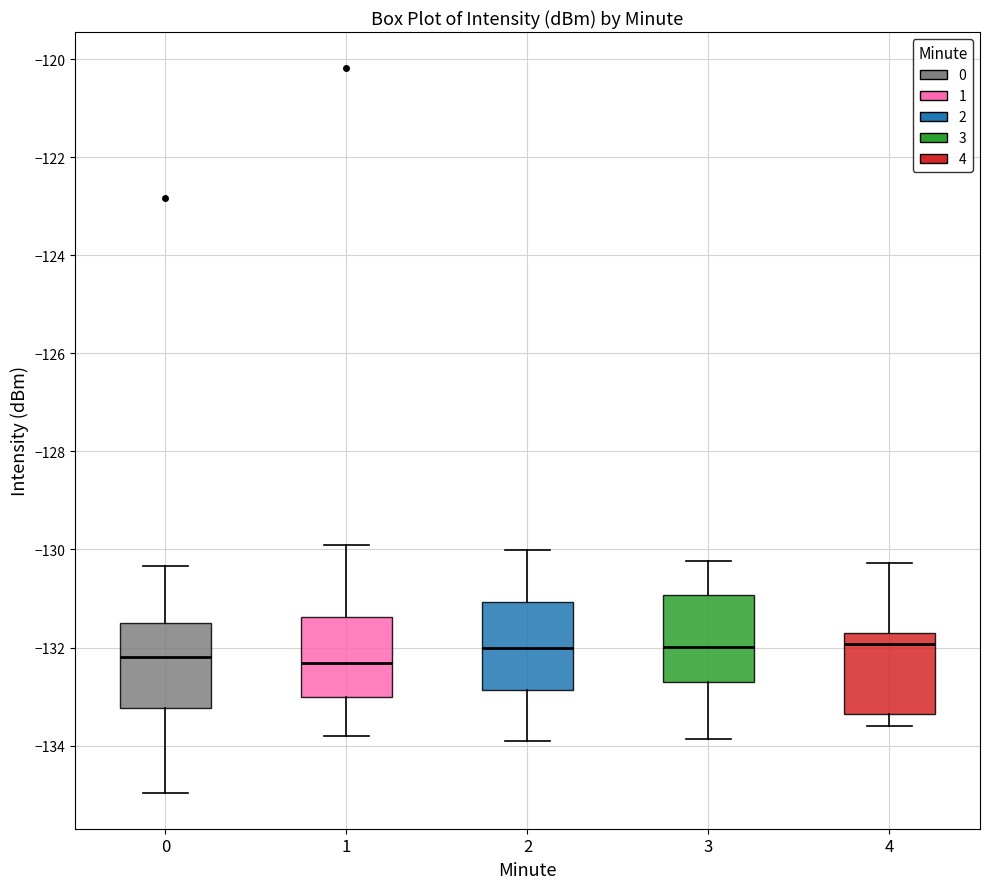

Reading left to right, read every box against the y-axis: the position of its median line, the range the box covers, and the ends of its whiskers. The values are not printed on the chart, so give them approximately, as read against the axis.

0: median -132.2, box -133.2 to -131.6, whiskers -135.0 to -130.4
1: median -132.4, box -133.0 to -131.4, whiskers -133.8 to -130.0
2: median -132.0, box -132.8 to -131.0, whiskers -134.0 to -130.0
3: median -132.0, box -132.8 to -131.0, whiskers -133.8 to -130.2
4: median -132.0, box -133.4 to -131.8, whiskers -133.6 to -130.2